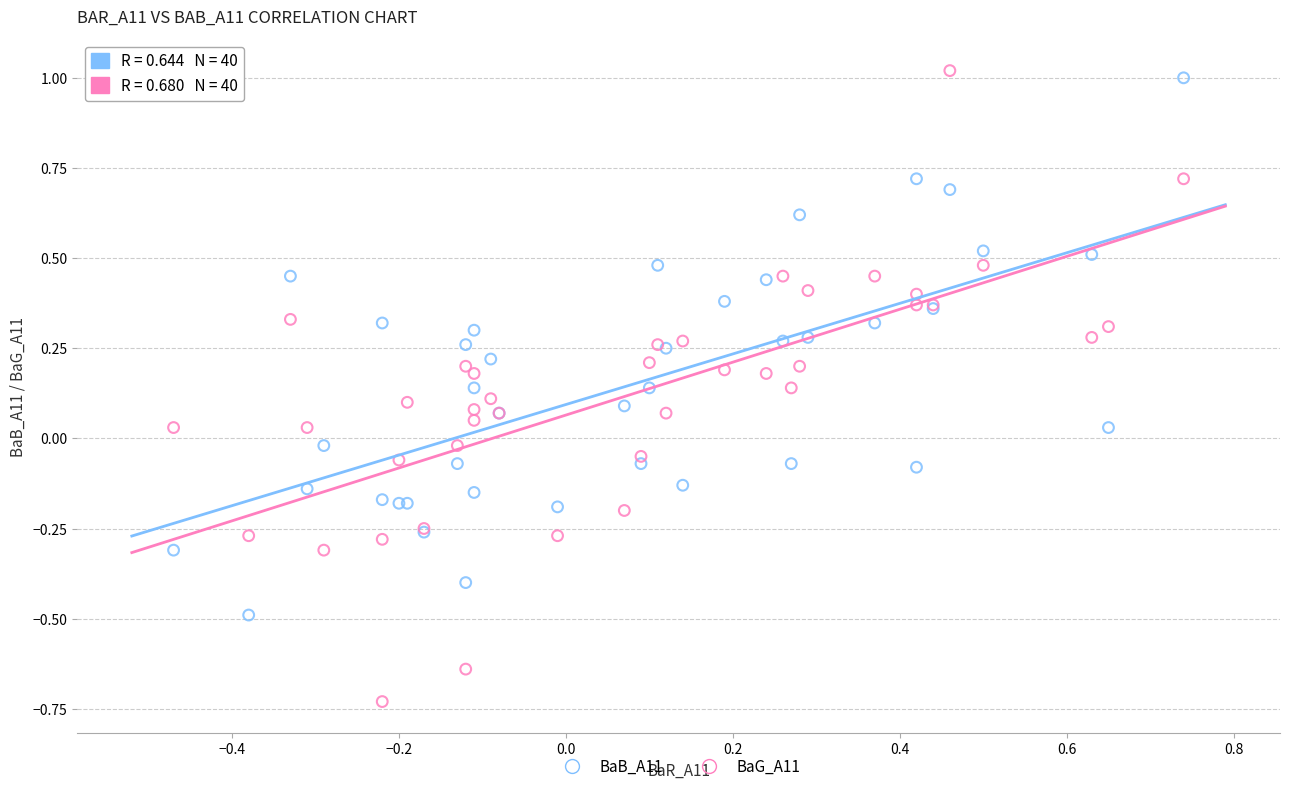

Which series contains the lowest Y value?

BaG_A11